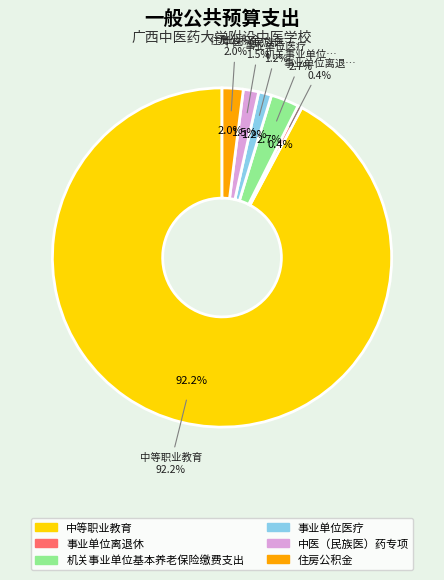

Is it true that 住房公积金 is 2% of the pie?

True